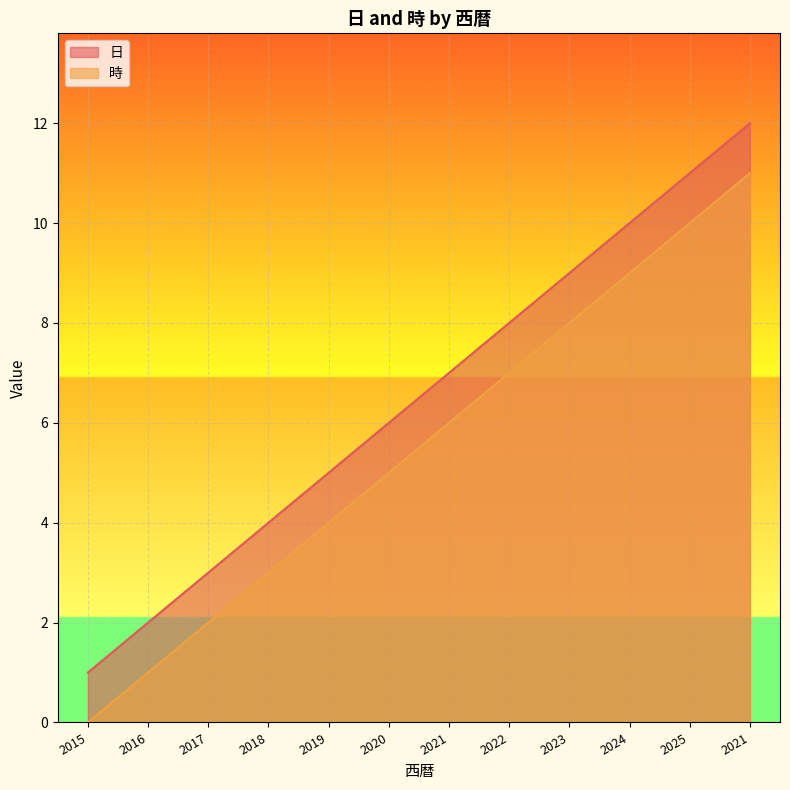

The 時 series shows 9 at 2024. True or false?

True